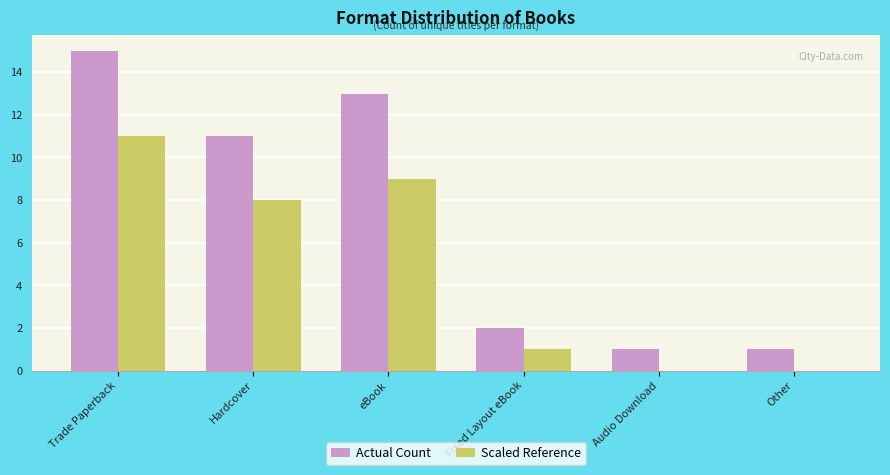

At which label does Scaled Reference first exceed 8?

Trade Paperback